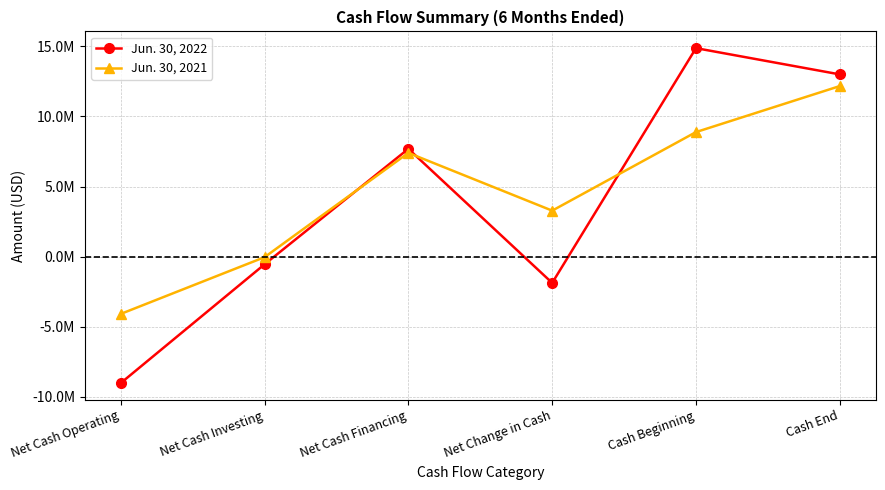

Where is the first local maximum for Jun. 30, 2022?

Net Cash Financing